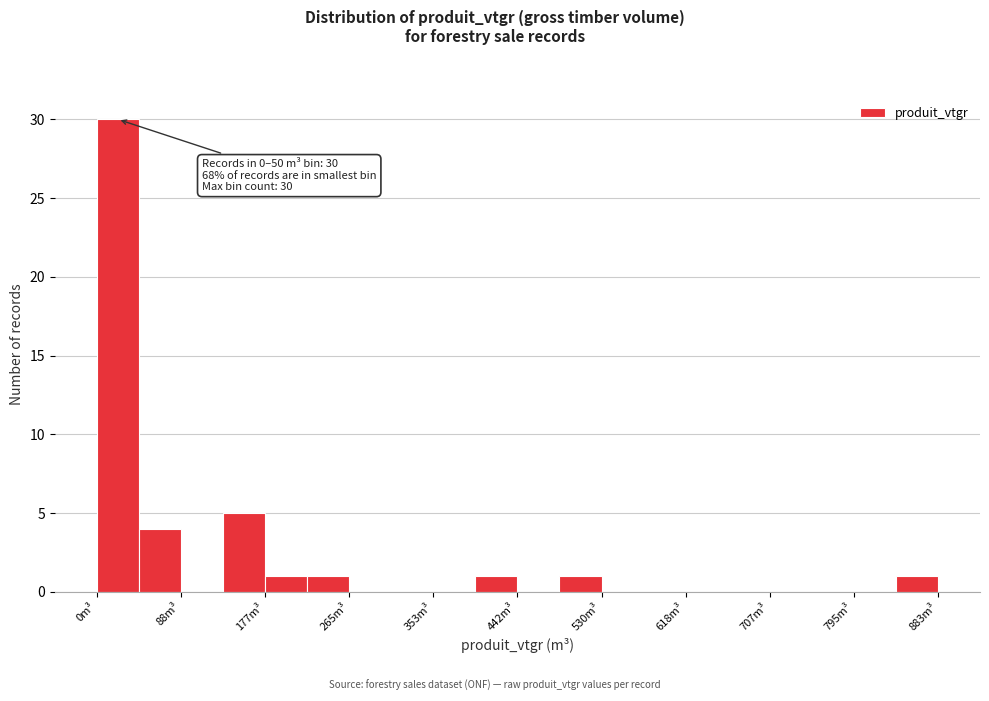

Which range on the x-axis has the tallest bar?

0 to 40